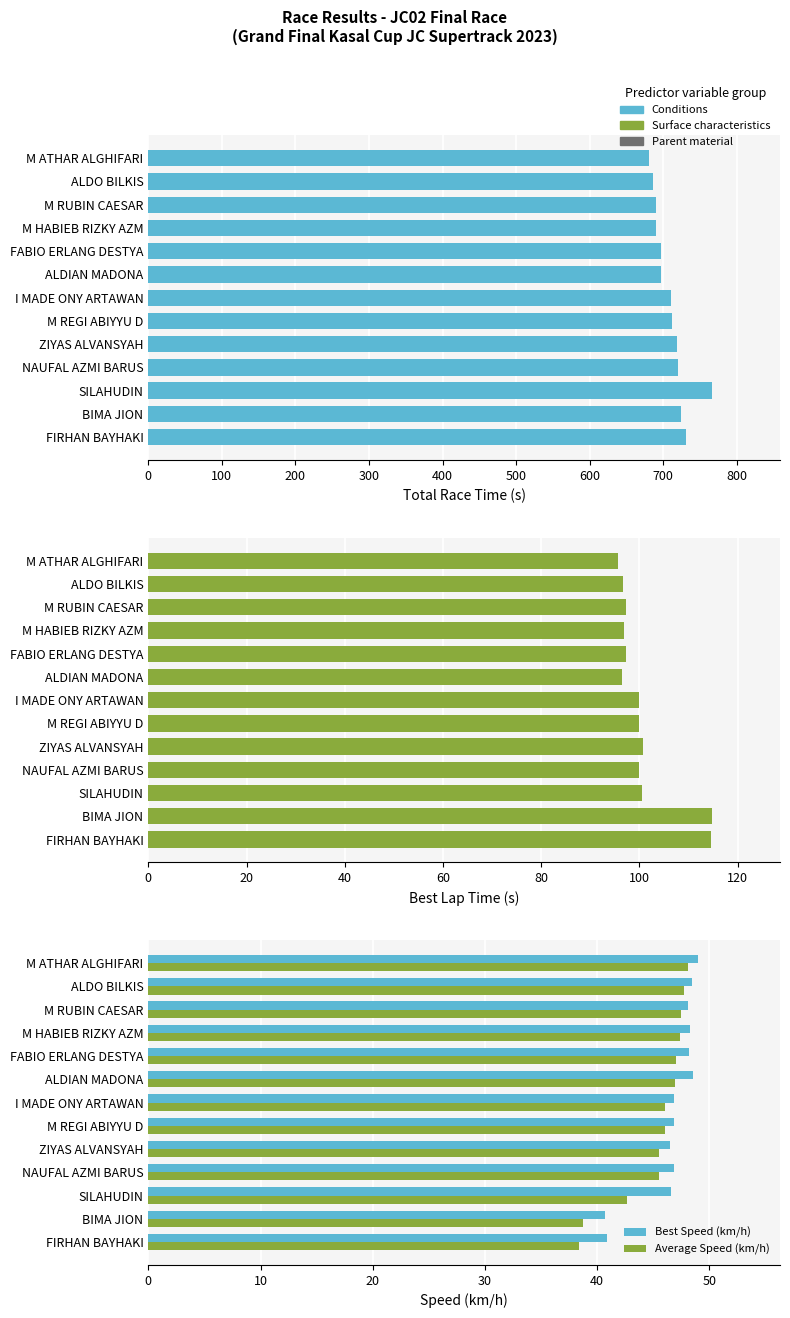

The Best Speed (km/h) series shows 62.1 at M REGI ABIYYU D. True or false?

False